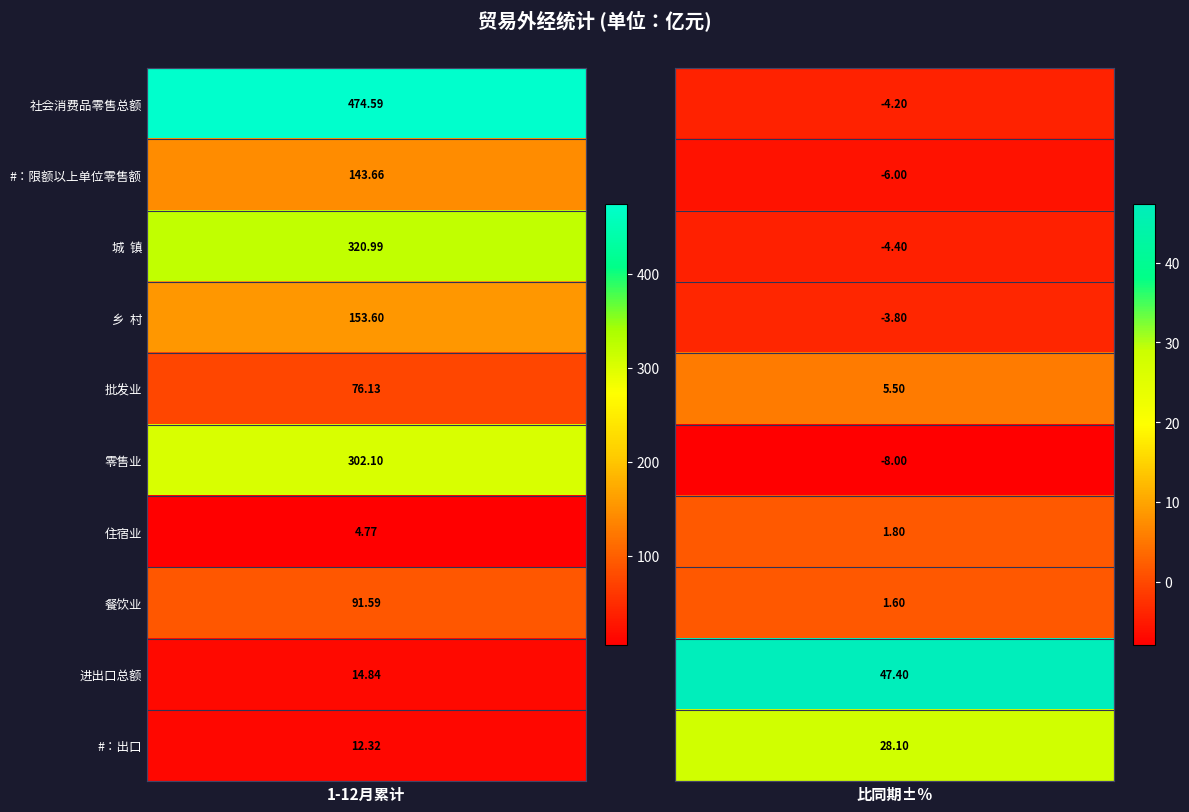

How many values in the 乡  村 series are below 153?

1